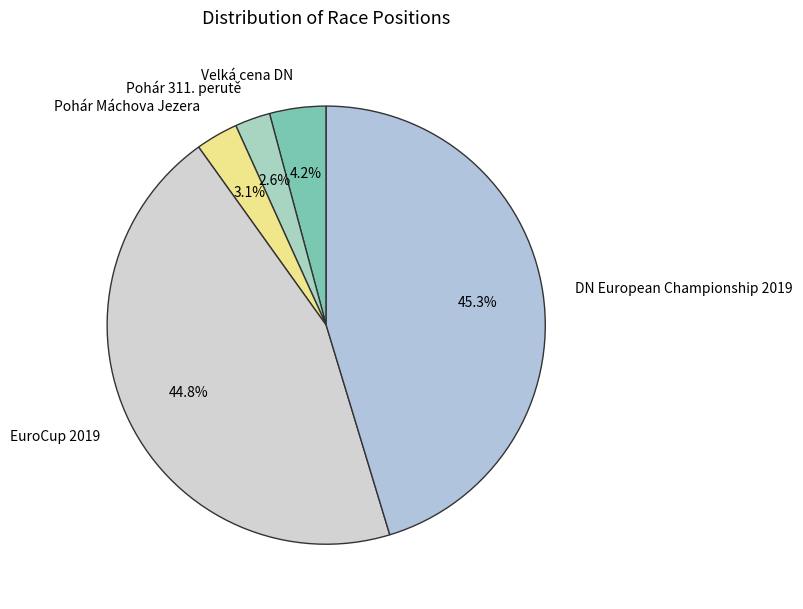

How much of the chart is everything except Pohár Máchova Jezera?

96.9%